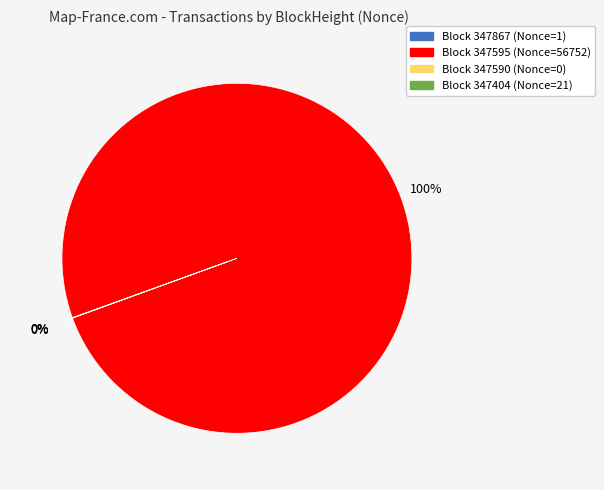

Is it true that Block 347595 (Nonce=56752) is 90% of the pie?

False